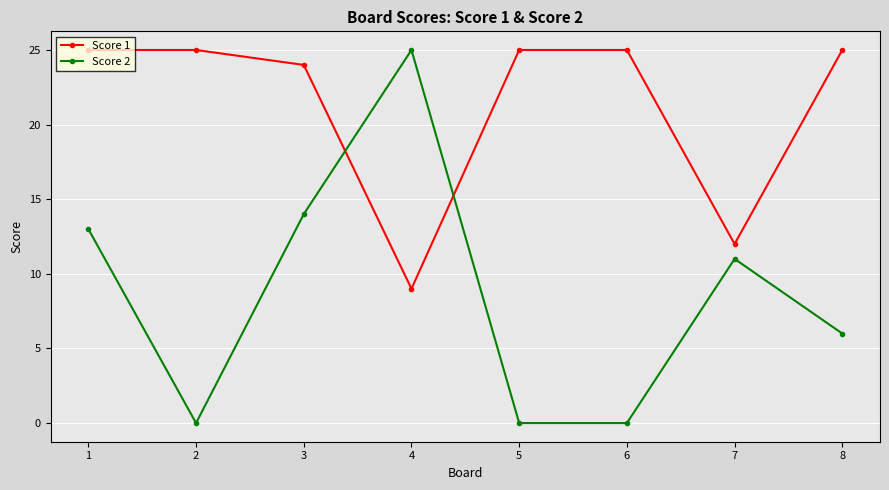

At which label is Score 1 closest to 17?

7